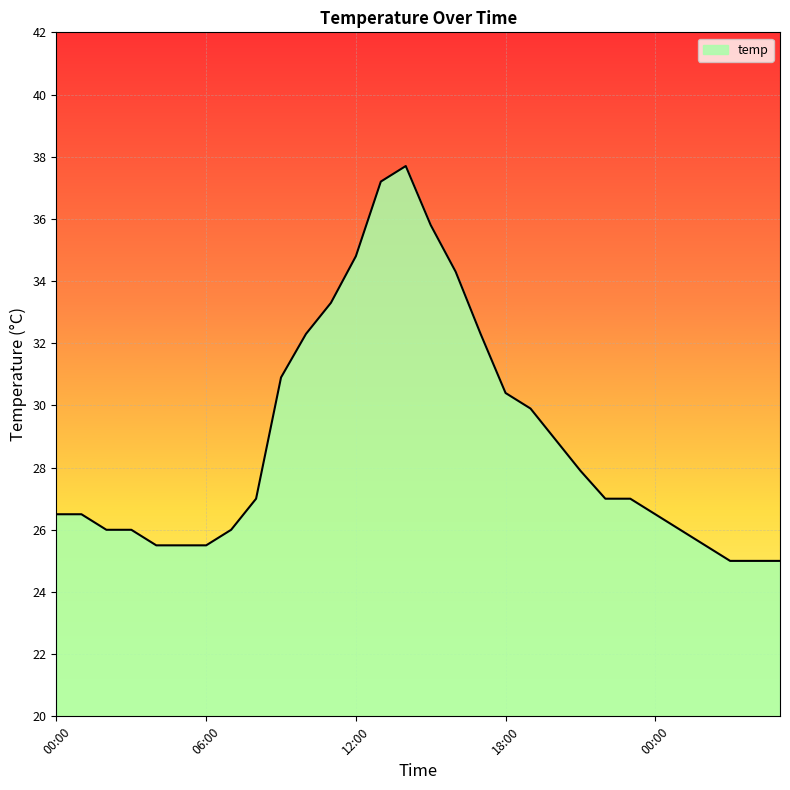

What is the greatest value displayed?

37.7